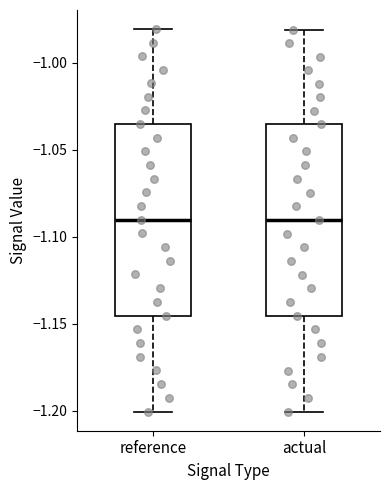

Reading left to right, read every box against the y-axis: the position of its median line, the range the box covers, and the ends of its whiskers. The values are not printed on the chart, so give them approximately, as read against the axis.

reference: median -1.090, box -1.145 to -1.035, whiskers -1.200 to -0.980
actual: median -1.090, box -1.145 to -1.035, whiskers -1.200 to -0.980